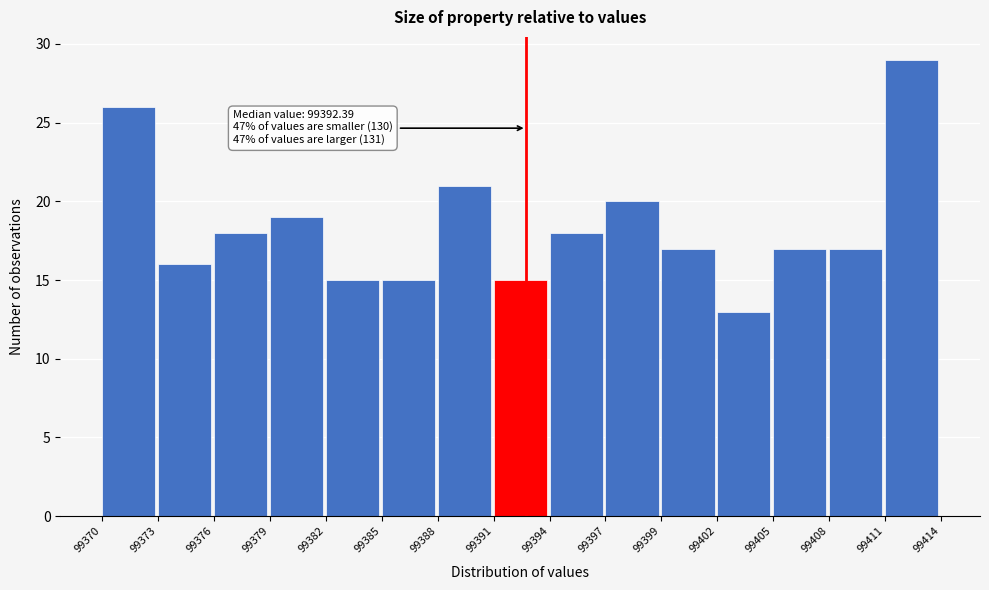

Reading left to right, what are all the values shown in this chart?

26	16	18	19	15	15	21	15	18	20	17	13	17	17	29